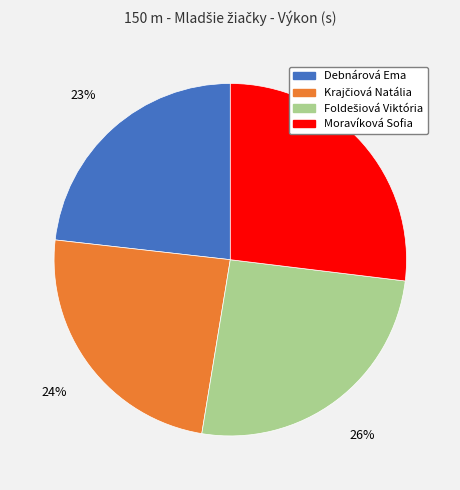

What is the smallest slice in the pie chart?

Debnárová Ema